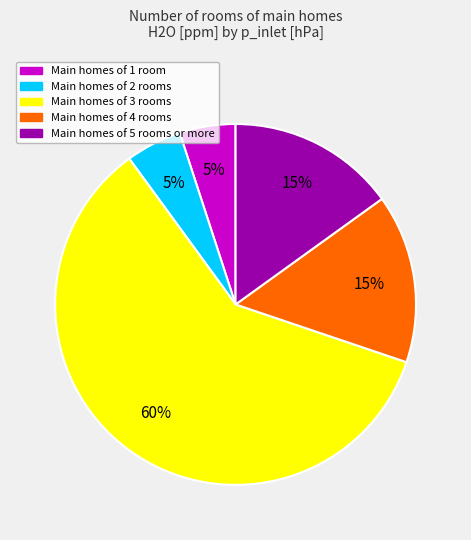

To the nearest percent, what is the difference between the largest and smallest slice percentages?

55%